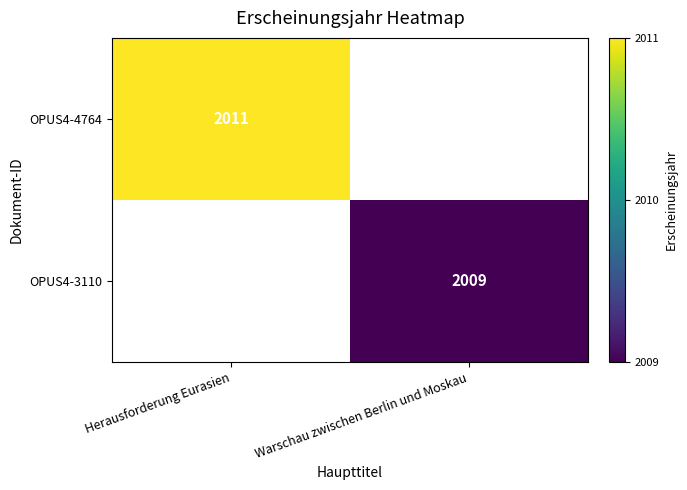

Count the number of categories in the chart.

2